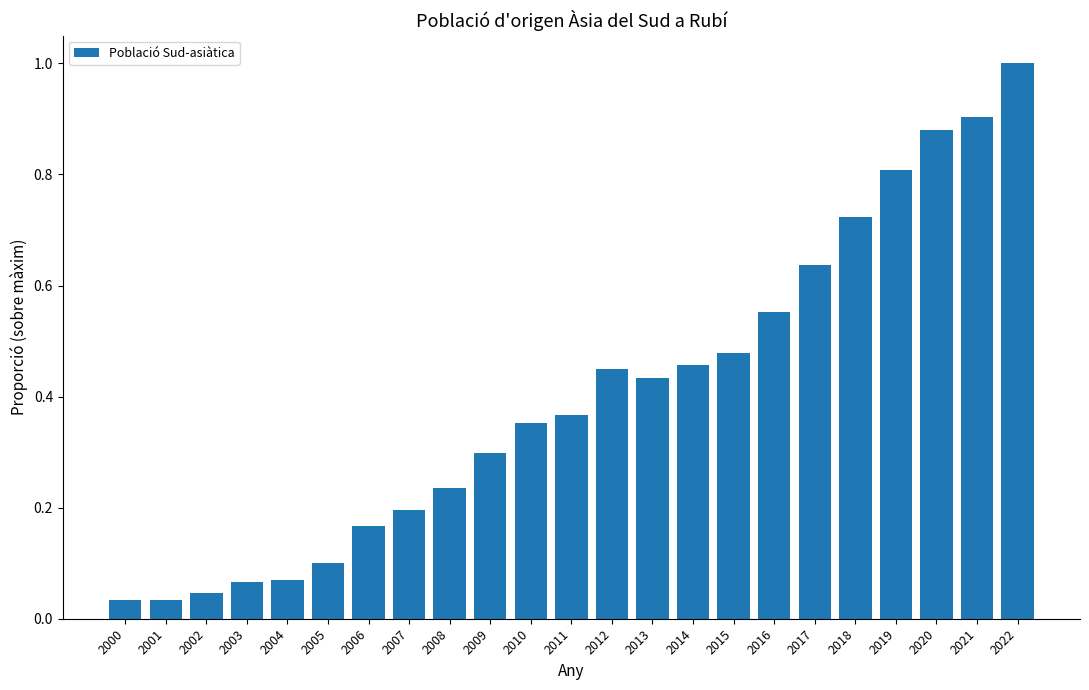

What is the maximum value shown in the chart?

1.0